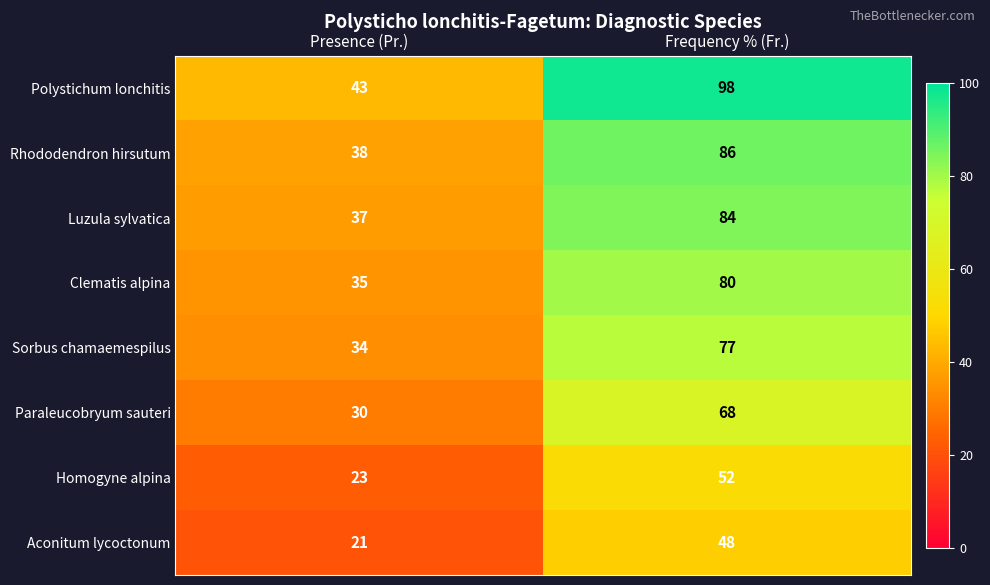

What is the minimum value shown in the chart?

21